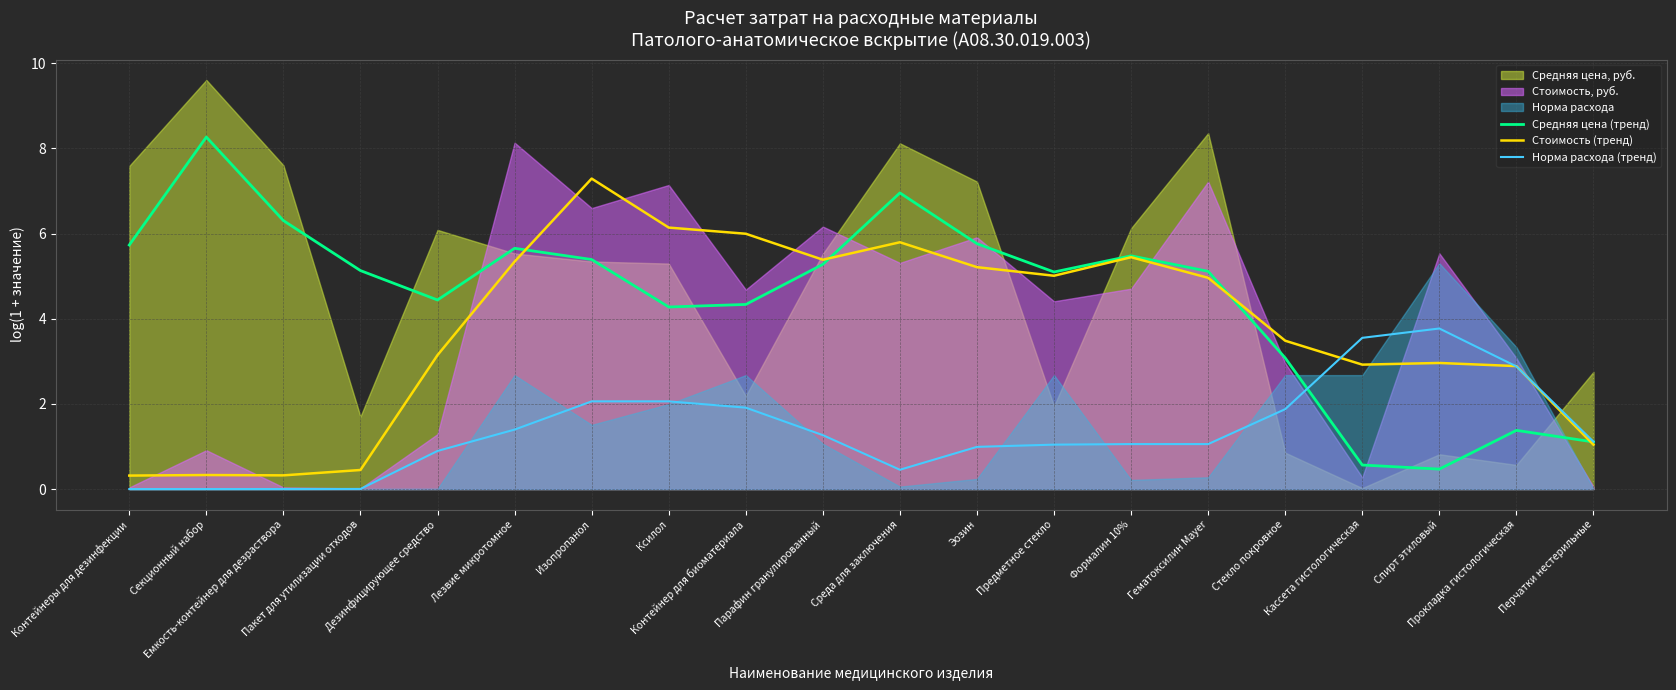

List the labels in order of Норма расхода (тренд) value, largest first.

Спирт этиловый, Кассета гистологическая, Прокладка гистологическая, Изопропанол, Ксилол, Контейнер для биоматериала, Стекло покровное, Лезвие микротомное, Парафин гранулированный, Перчатки нестерильные, Формалин 10%, Гематоксилин Mayer, Предметное стекло, Эозин, Дезинфицирующее средство, Среда для заключения, Пакет для утилизации отходов, Емкость-контейнер для дезраствора, Секционный набор, Контейнеры для дезинфекции